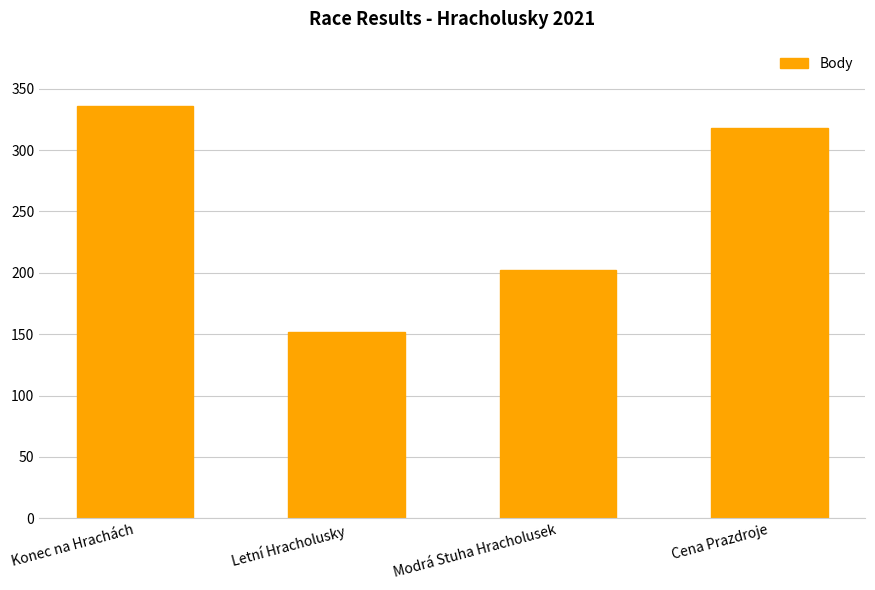

What is the label of the 1st bar from the left?

Konec na Hrachách